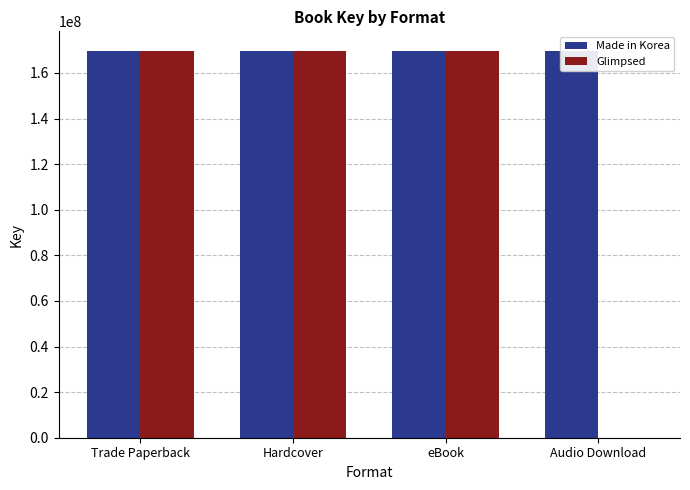

Which category has the highest value in the Made in Korea series?

Trade Paperback